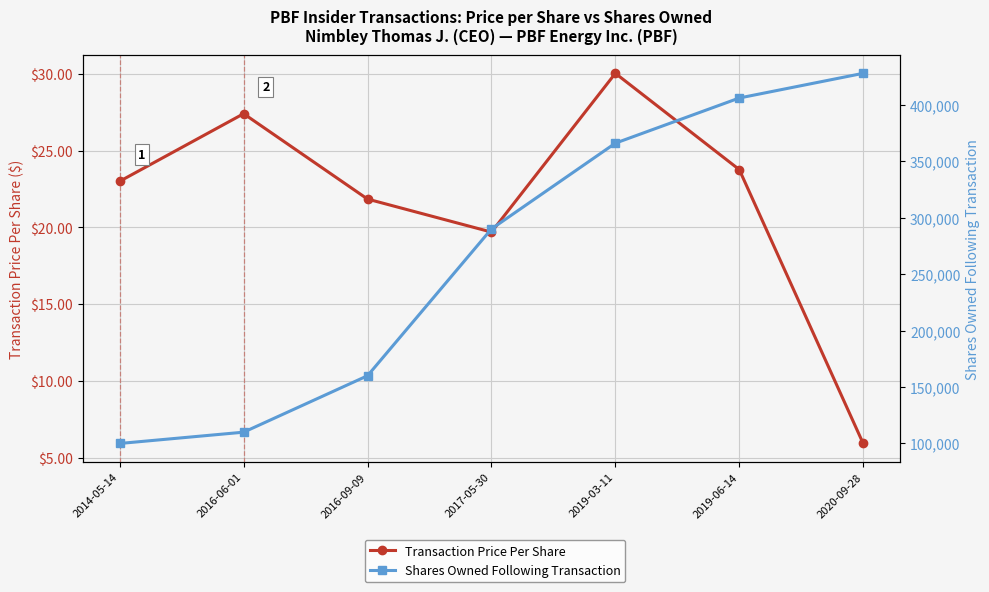

Which category has the highest value in the Transaction Price Per Share series?

2019-03-11